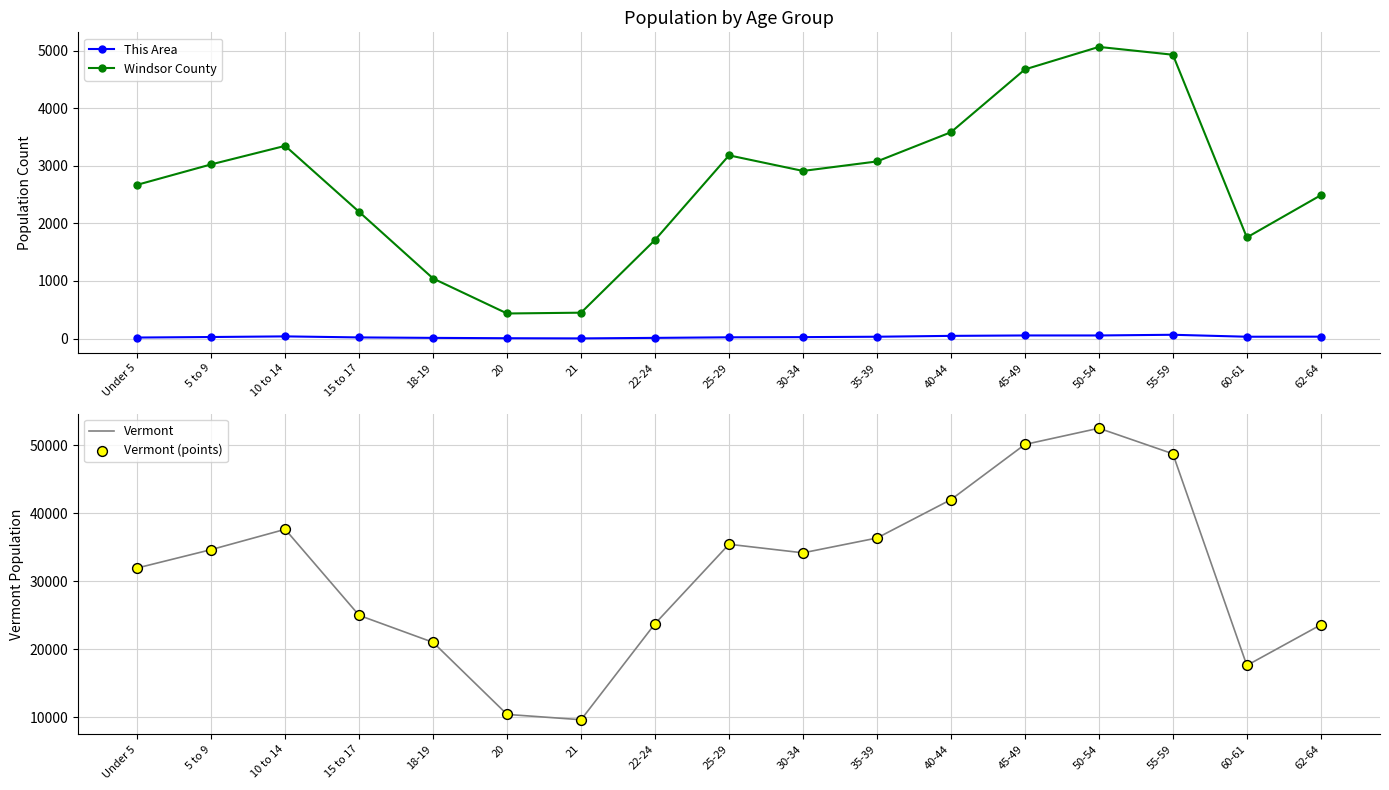

Which series contains the lowest Y value?

This Area